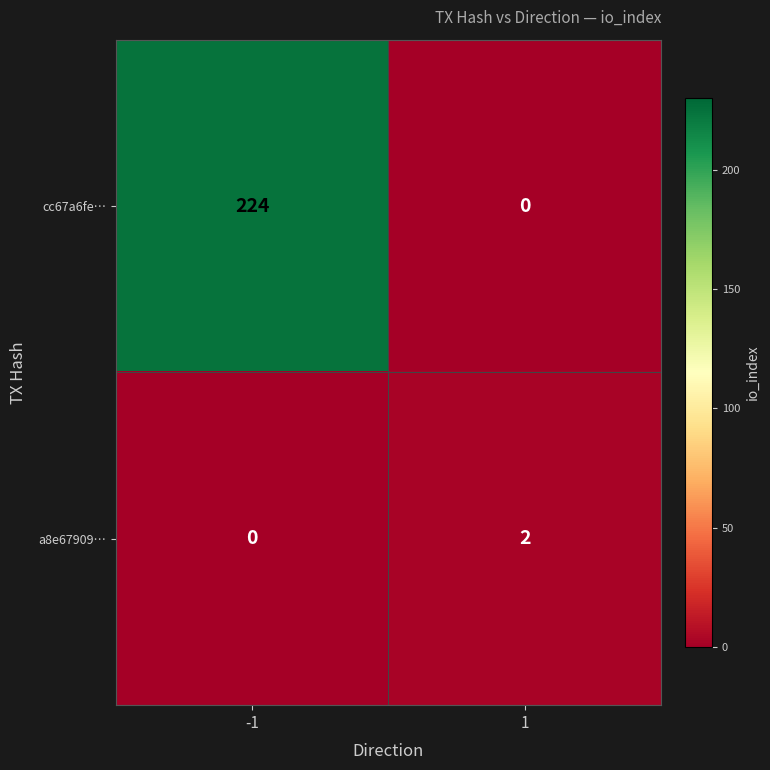

What is the spread (max minus min) of values at -1?

224